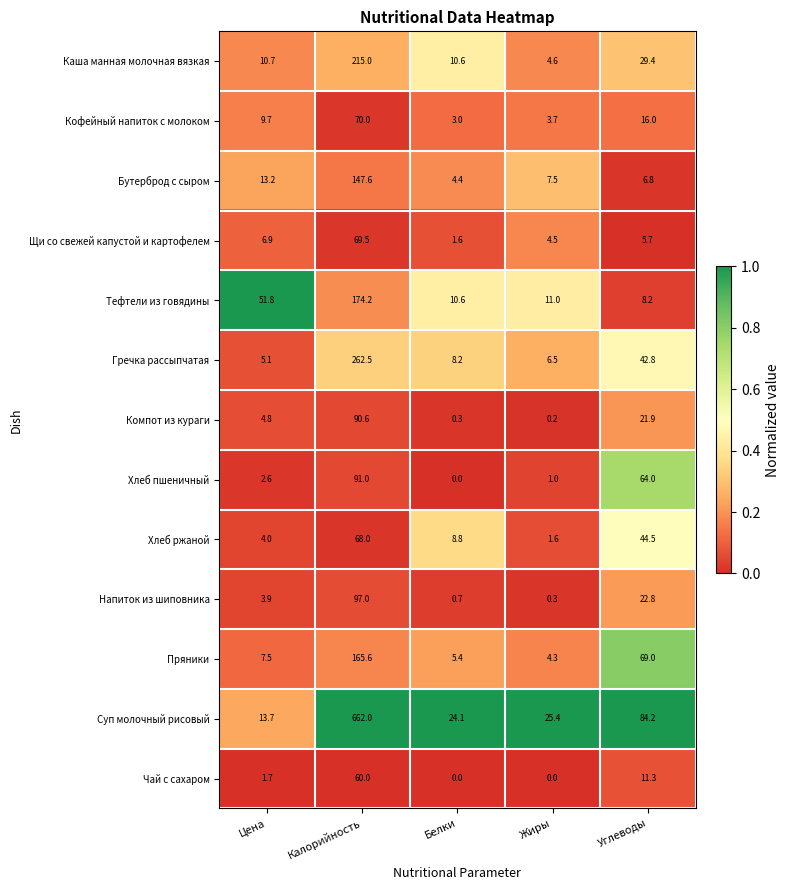

What is the difference between the maximum and minimum values in the Хлеб ржаной series?

66.4